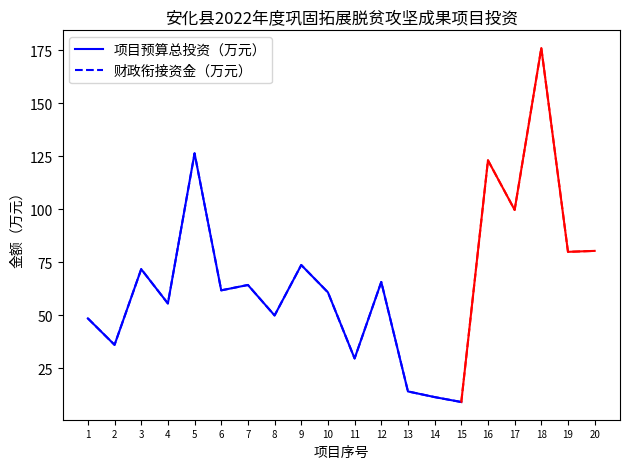

Which series has the largest total across all categories?

项目预算总投资（万元）